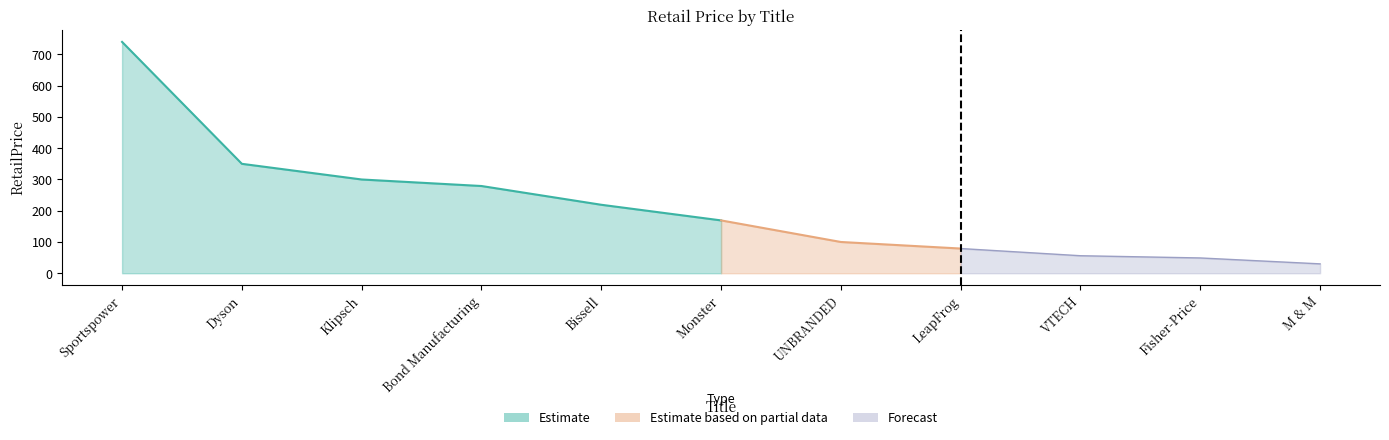

What is the ratio of the value at Sportspower to the value at Bond Manufacturing?

2.7